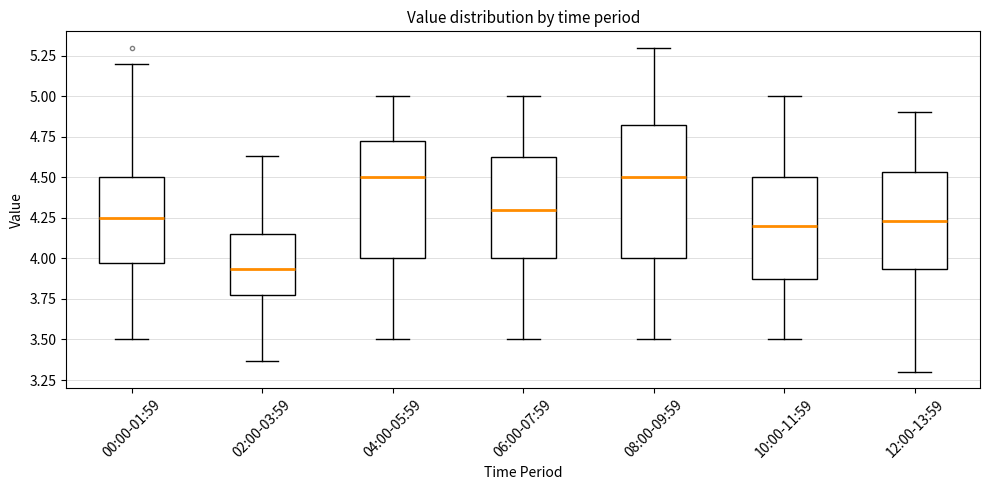

Where does the lower whisker of the box for 12:00-13:59 end on the y-axis? The values are not printed on the chart, so give them approximately, as read against the axis.

3.30